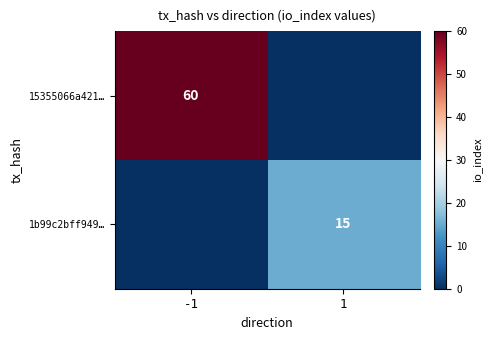

The value of 15355066a421… at -1 is 60. True or false?

True